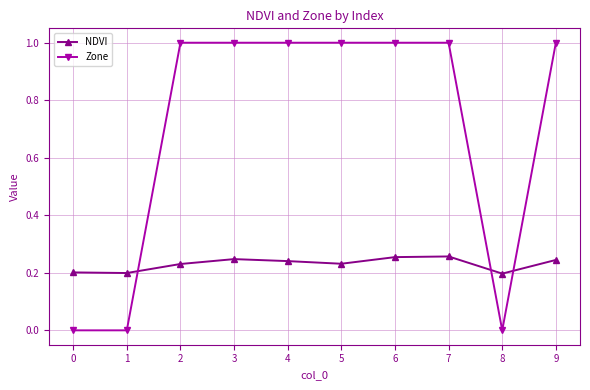

Is this an area chart (filled region under the line)?

No